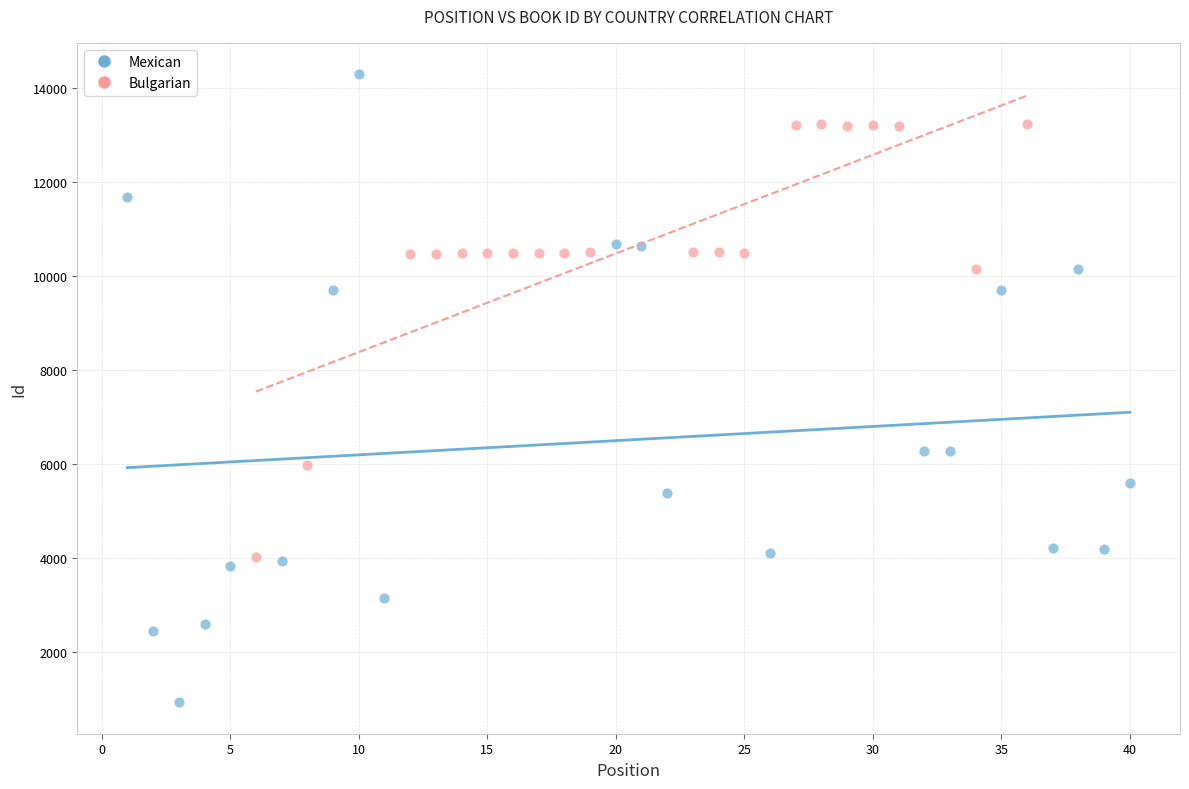

Which series reaches the minimum Y coordinate?

Mexican